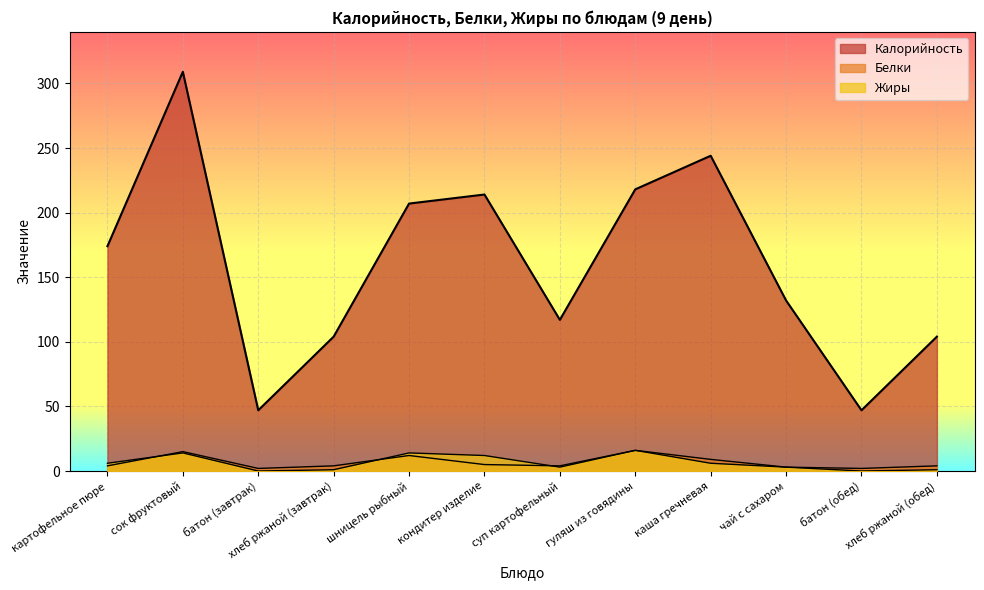

Which category has the highest value in the Белки series?

гуляш из говядины